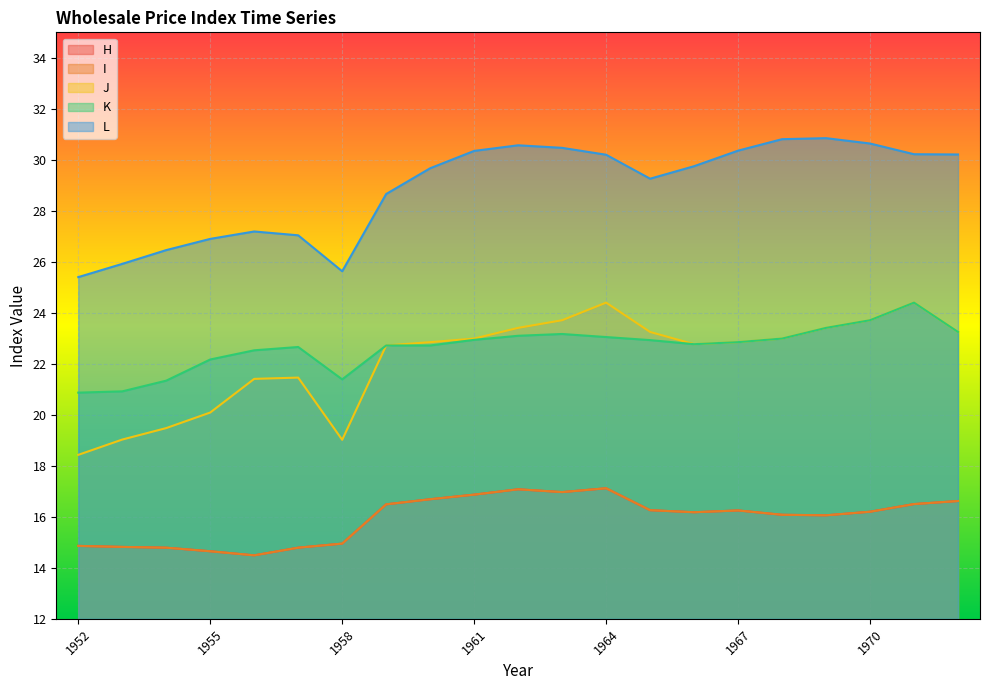

Where is the first local minimum for H?

1956